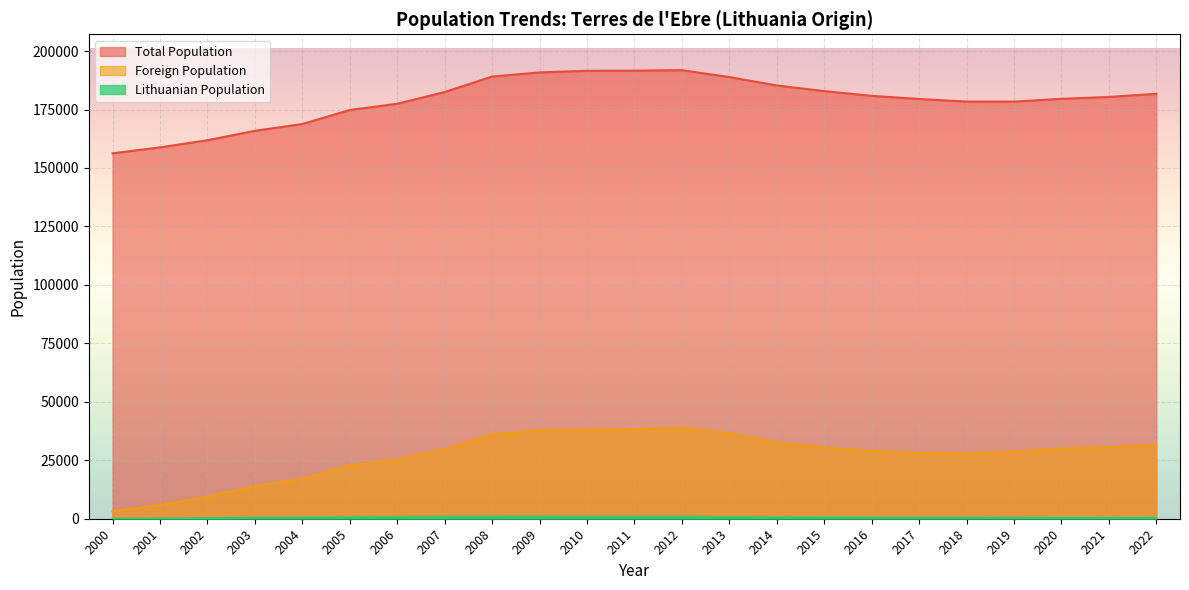

At which label is Lithuanian Population closest to 457?

2003